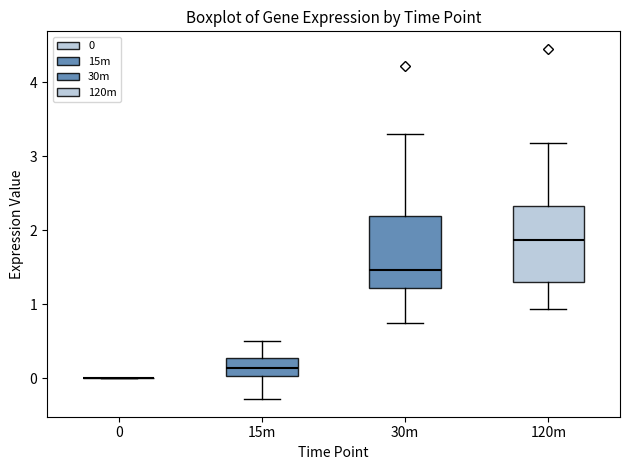

Reading left to right, transcribe this box plot: for each box, give where its median line is, the range the box spans, and where its two whiskers end, as read against the y-axis. The values are not printed on the chart, so give them approximately, as read against the axis.

0: box collapsed to a line at 0.0, whiskers 0.0 to 0.0
15m: median 0.1, box 0.0 to 0.3, whiskers -0.3 to 0.5
30m: median 1.5, box 1.2 to 2.2, whiskers 0.8 to 3.3
120m: median 1.9, box 1.3 to 2.3, whiskers 0.9 to 3.2